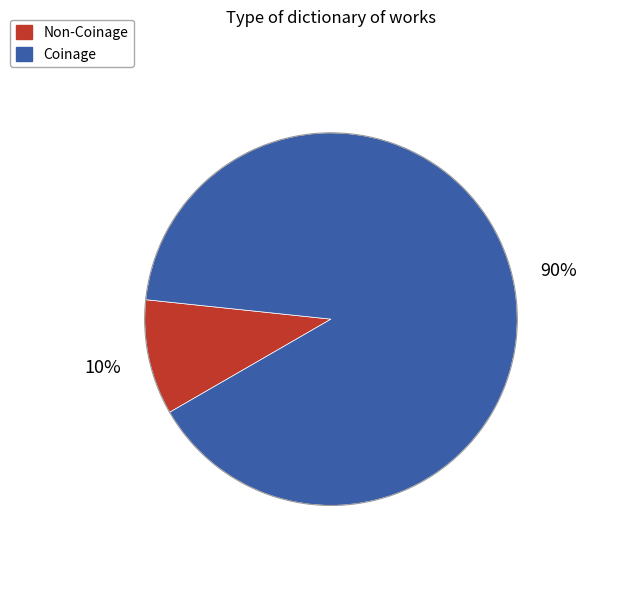

Is there any slice that represents more than half of the pie?

Yes